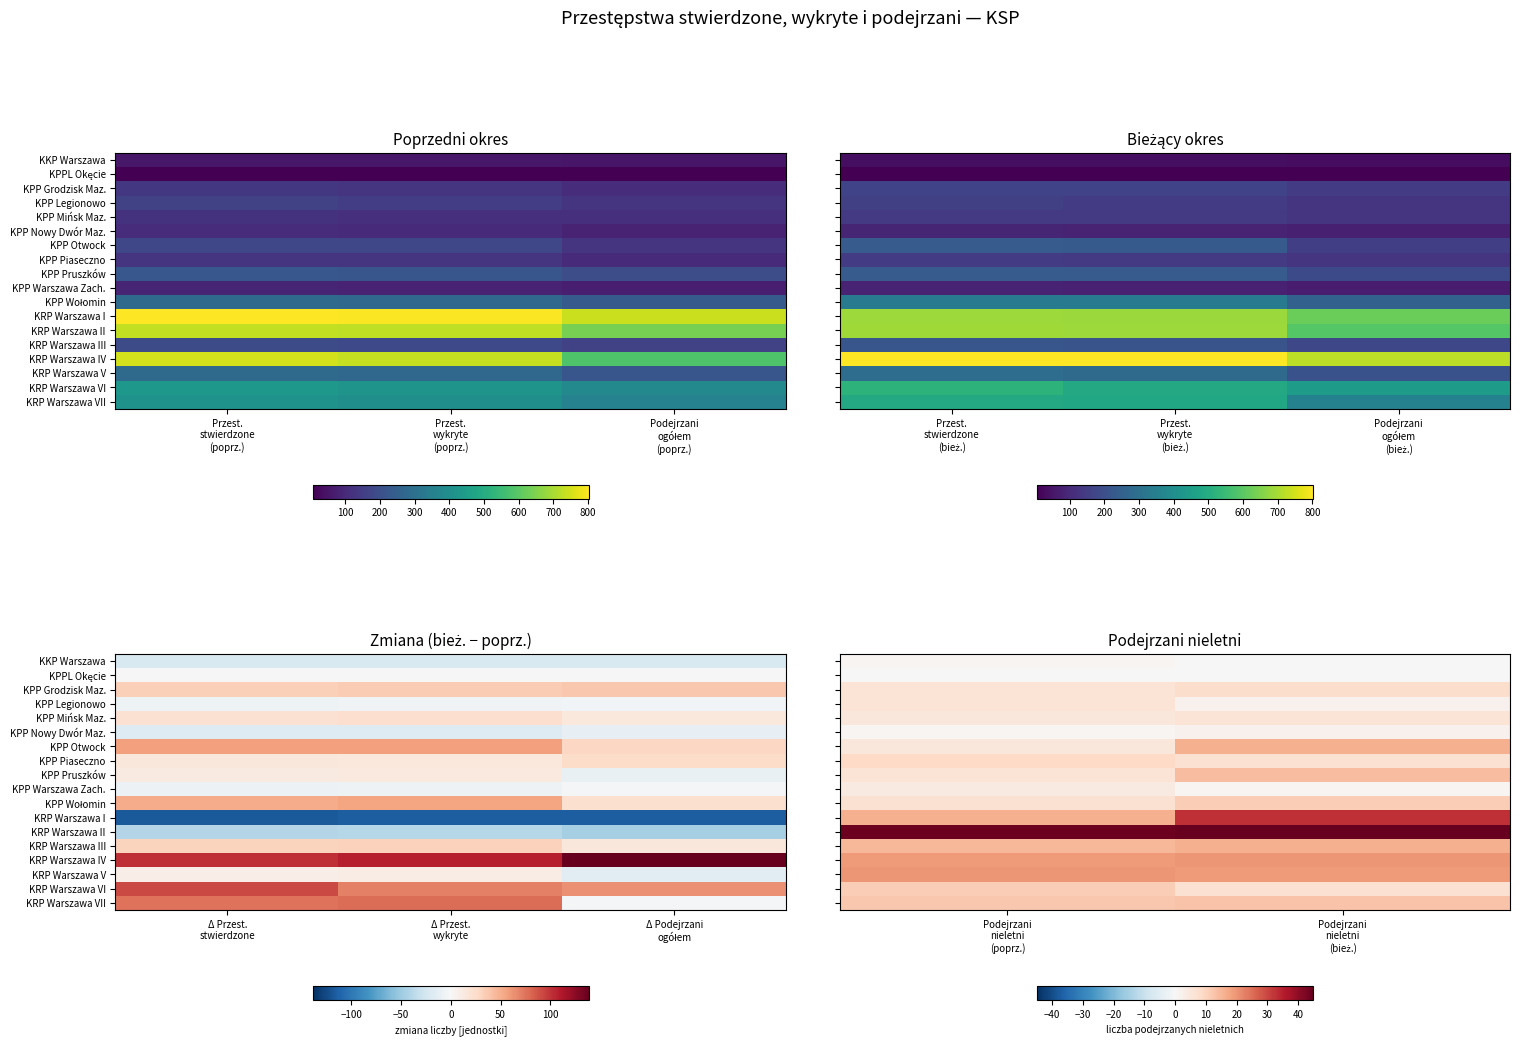

Is the value of KRP Warszawa V at Podejrzani nieletni (poprz.) greater than the value of KPP Nowy Dwór Maz. at Podejrzani nieletni (poprz.)?

Yes